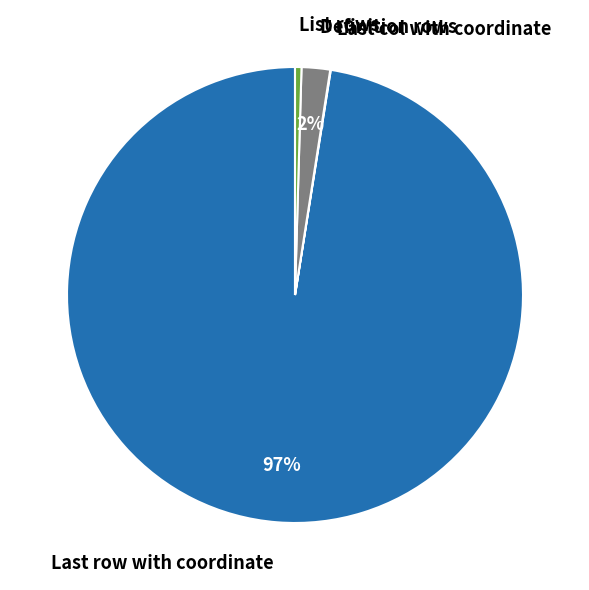

Does List rows account for over 50% of the chart?

No